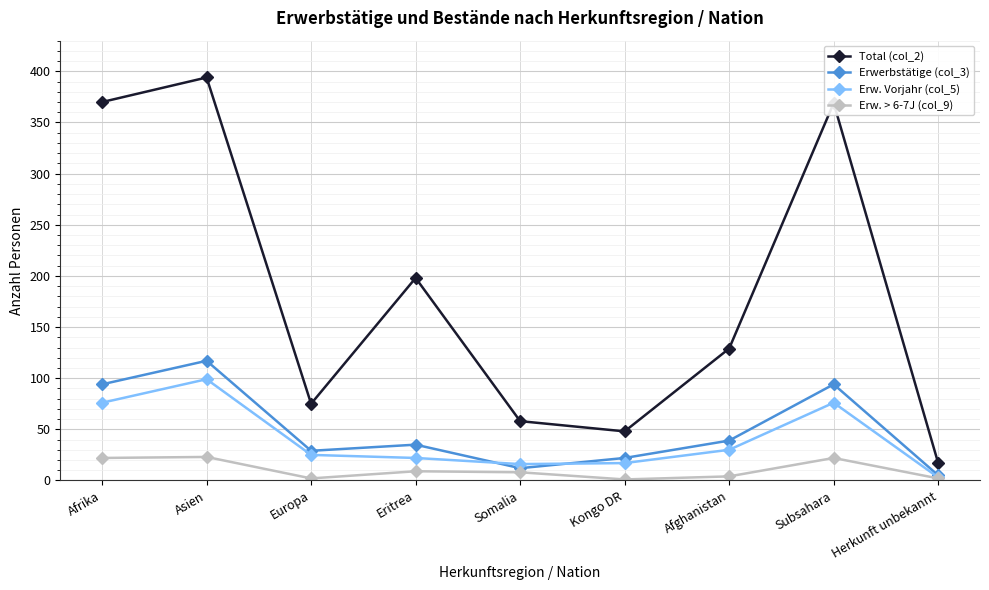

True or false: Total (col_2) and Erwerbstätige (col_3) cross at least once.

False